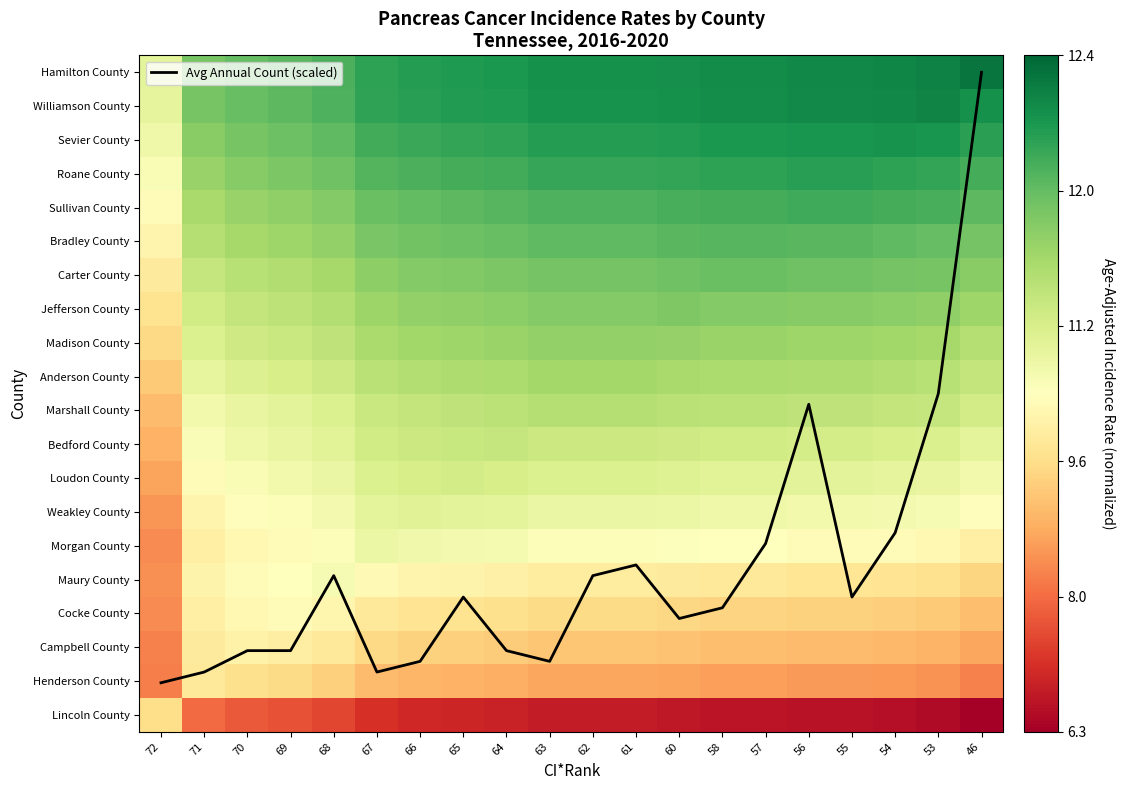

Which series has the largest range (max minus min)?

Avg Annual Count (scaled)